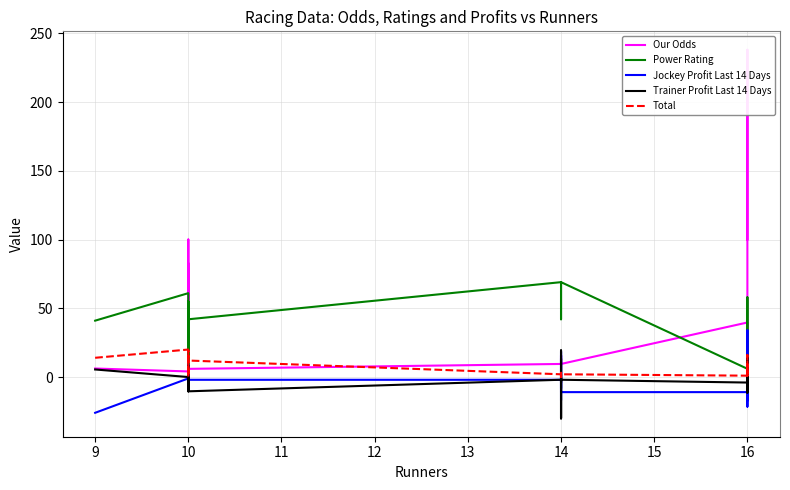

Count the number of categories in the chart.

40